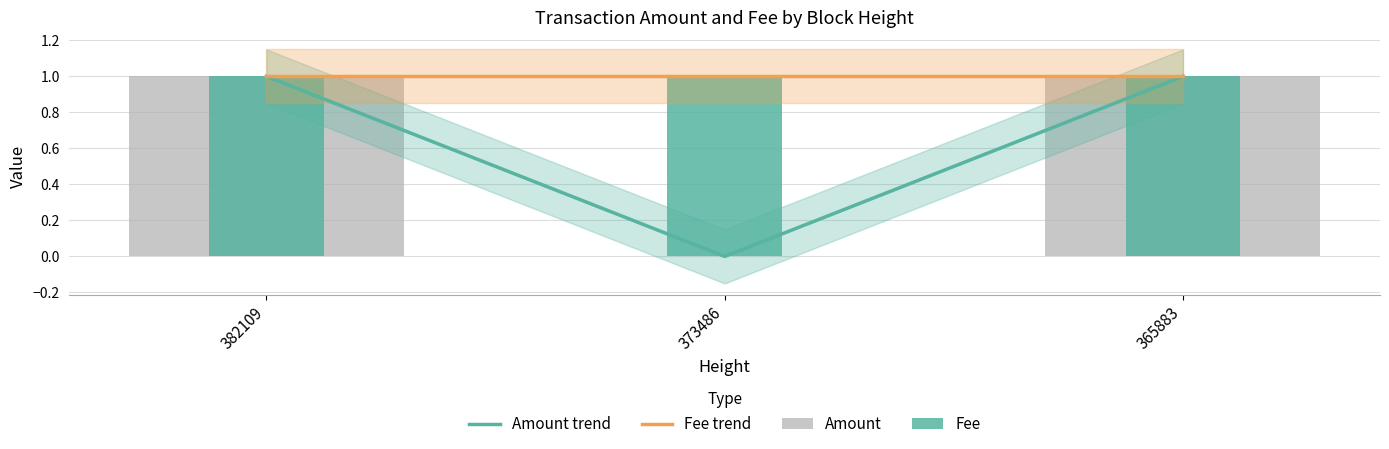

Reading left to right, extract all data points from this chart.

Amount trend: 382109=1	373486=0	365883=1
Fee trend: 382109=1	373486=1	365883=1
Amount: 382109=1	373486=0	365883=1
Fee: 382109=1	373486=1	365883=1